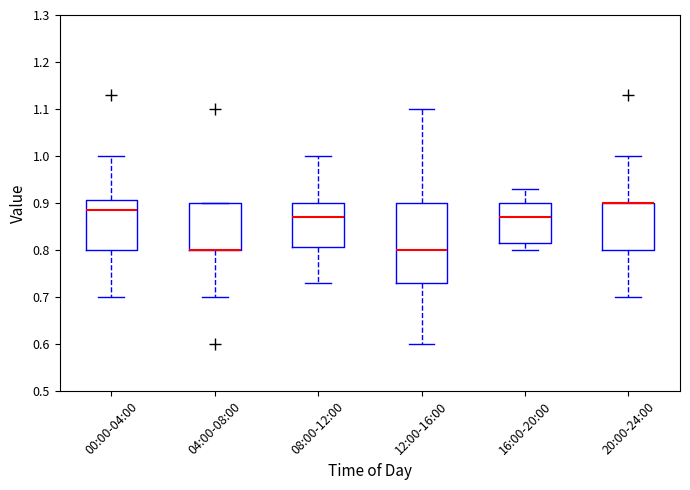

Comparing the boxes themselves (not the whiskers), which one is the tallest?

12:00-16:00